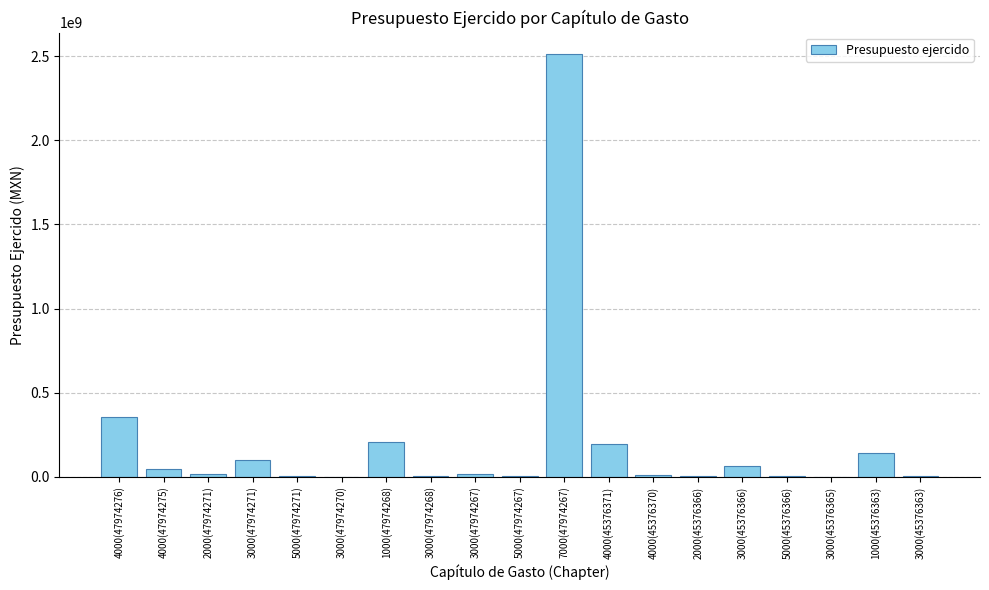

What is the ratio of the value at 4000(45376371) to the value at 4000(47974276)?

0.5